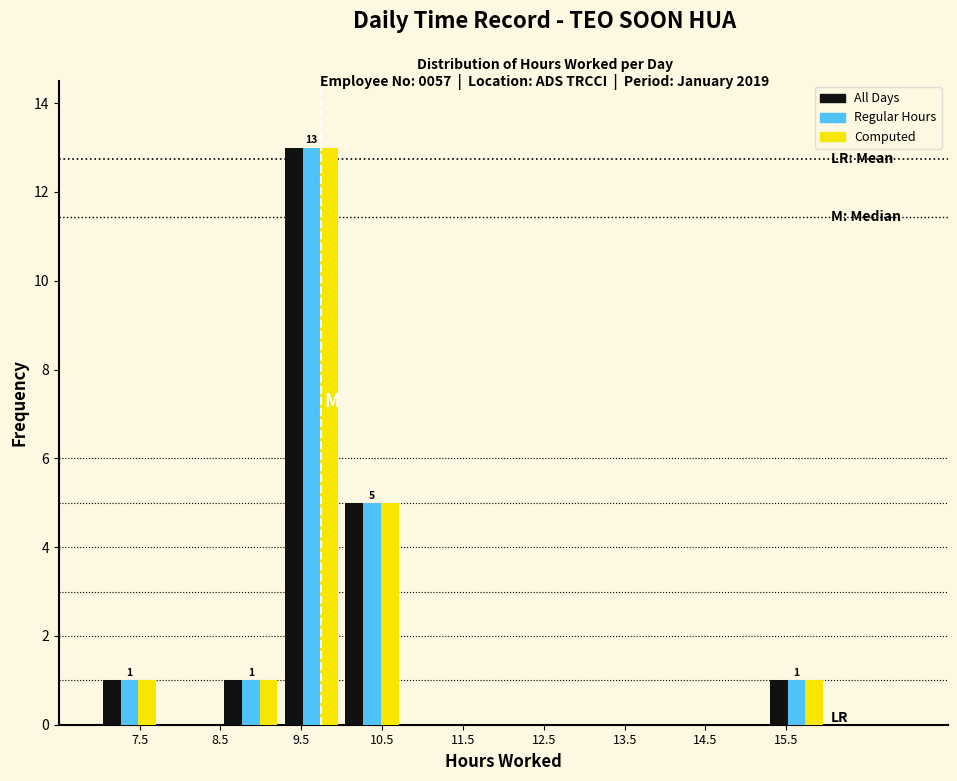

In the All Days series, which range on the x-axis has the tallest bar?

9.25 to 10.00